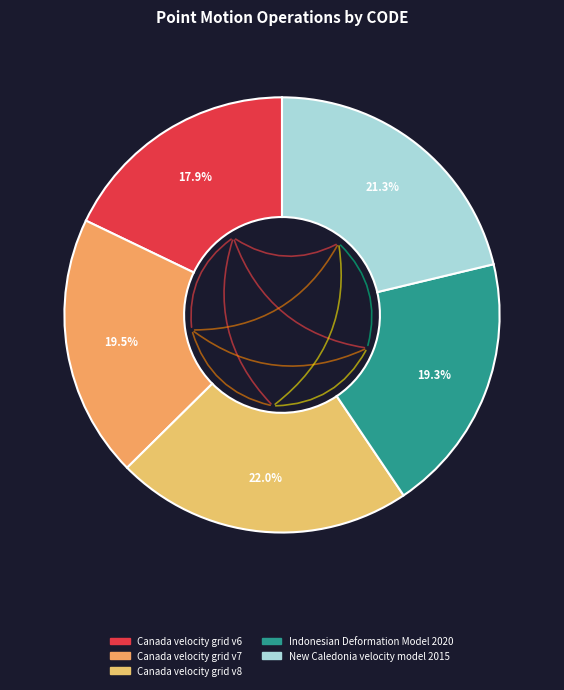

Combined, what portion of the pie is New Caledonia velocity model 2015 and Canada velocity grid v6?

39.1%